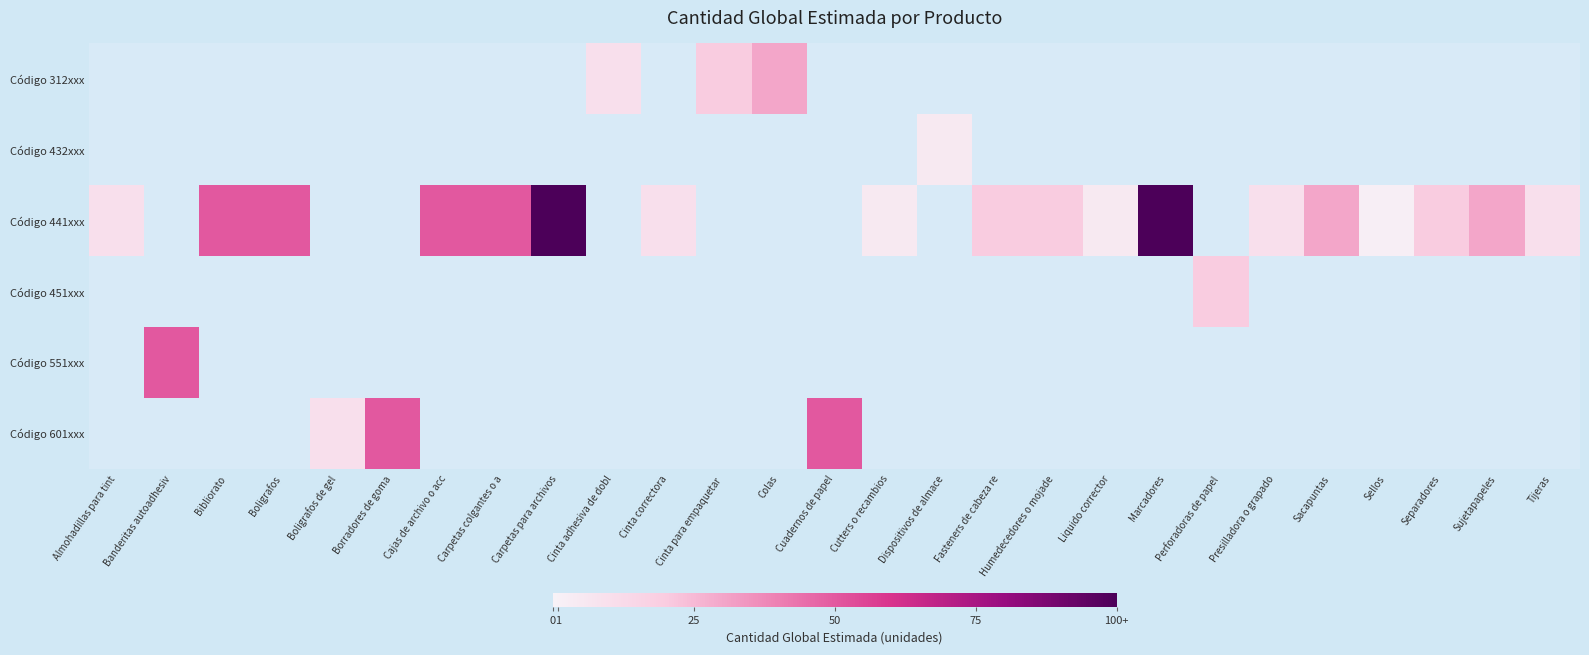

Is the value of Código 432xxx at Colas greater than the value of Código 312xxx at Almohadillas para tint?

No